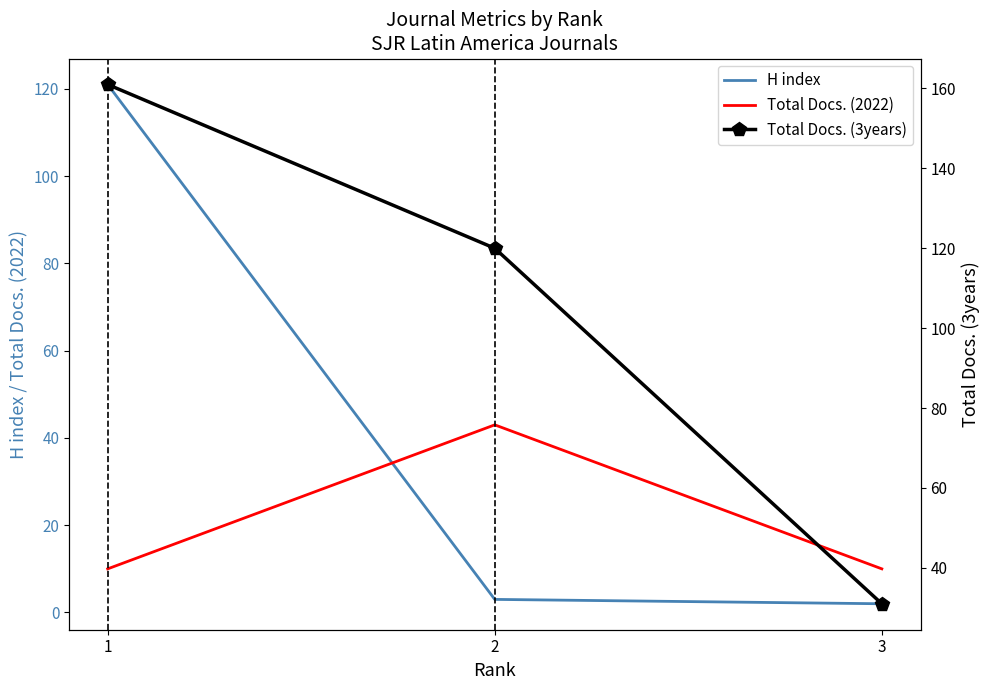

Does the chart have visible grid lines?

No